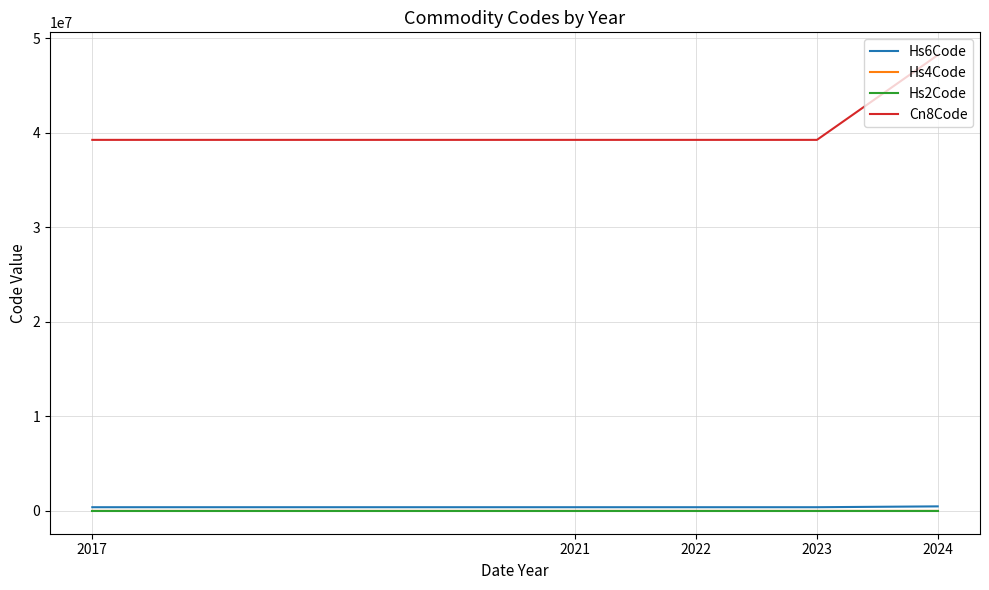

Which series has the largest range (max minus min)?

Cn8Code